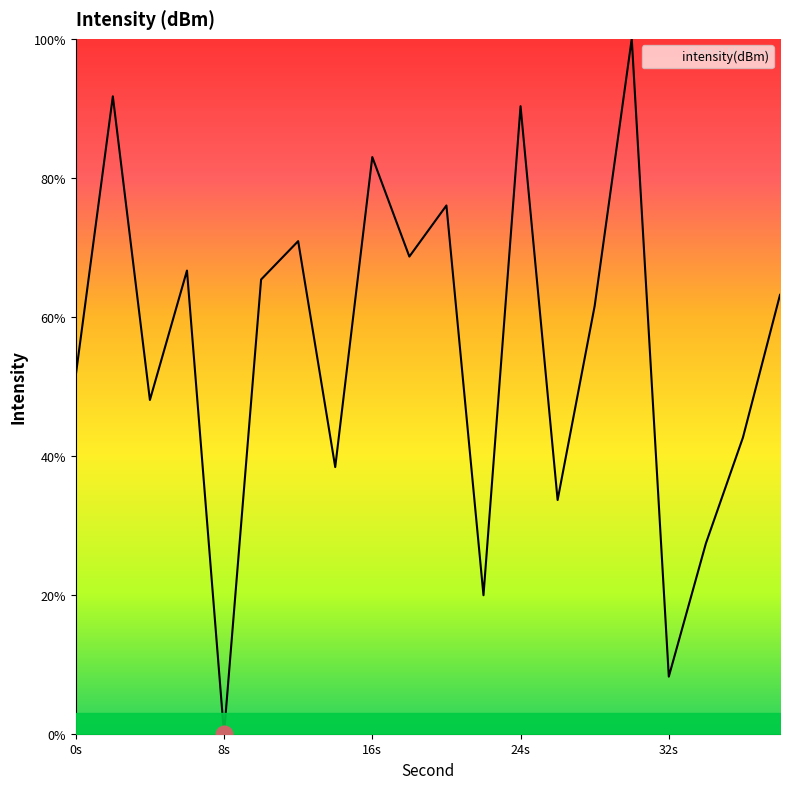

Reading right to left, transcribe all the data shown in this chart.

63.2	42.6	27.4	8.2	100.0	61.6	33.6	90.3	19.9	76.0	68.7	83.0	38.4	70.9	65.4	0.0	66.7	48.0	91.7	51.6